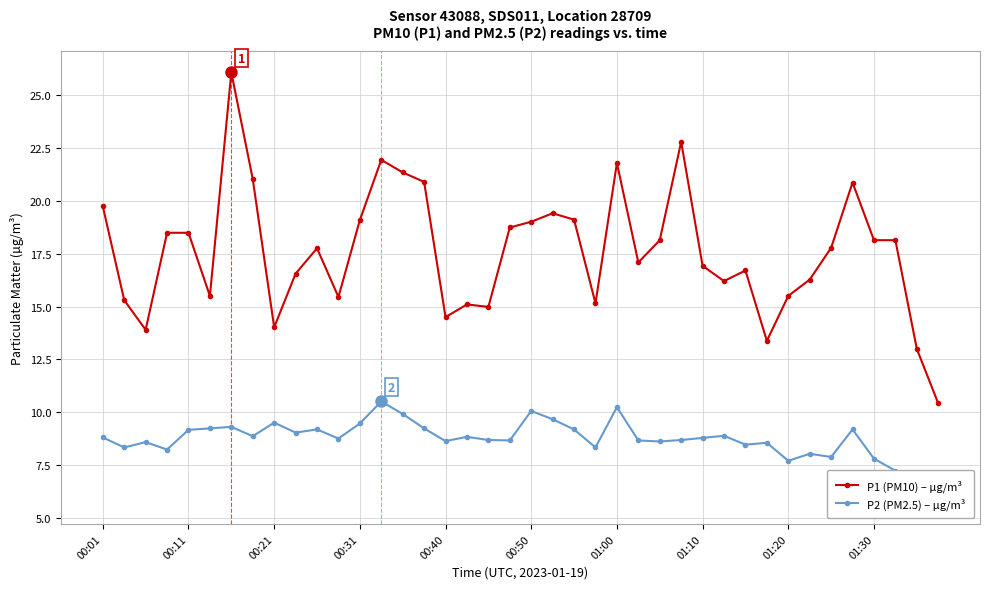

True or false: P2 (PM2.5) – µg/m³ and P1 (PM10) – µg/m³ cross at least once.

False